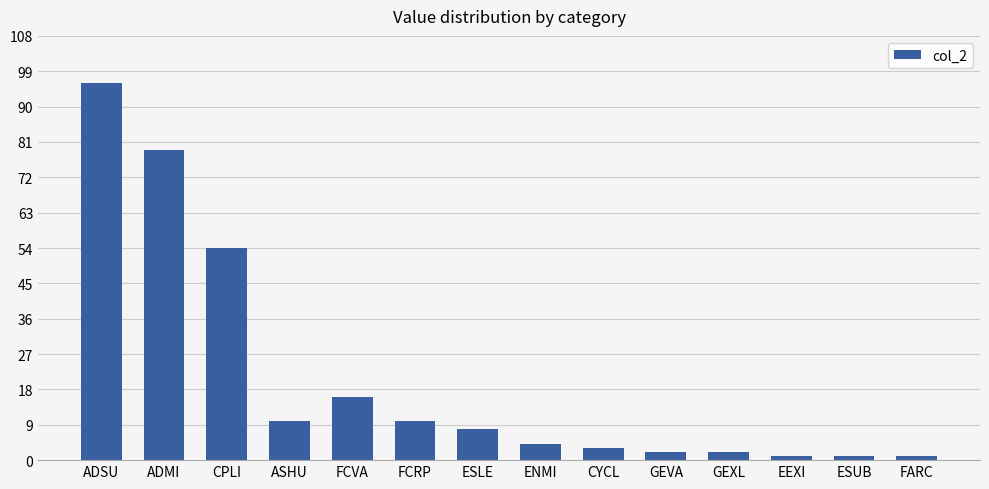

Reading right to left, transcribe all the data shown in this chart.

FARC=1	ESUB=1	EEXI=1	GEXL=2	GEVA=2	CYCL=3	ENMI=4	ESLE=8	FCRP=10	FCVA=16	ASHU=10	CPLI=54	ADMI=79	ADSU=96